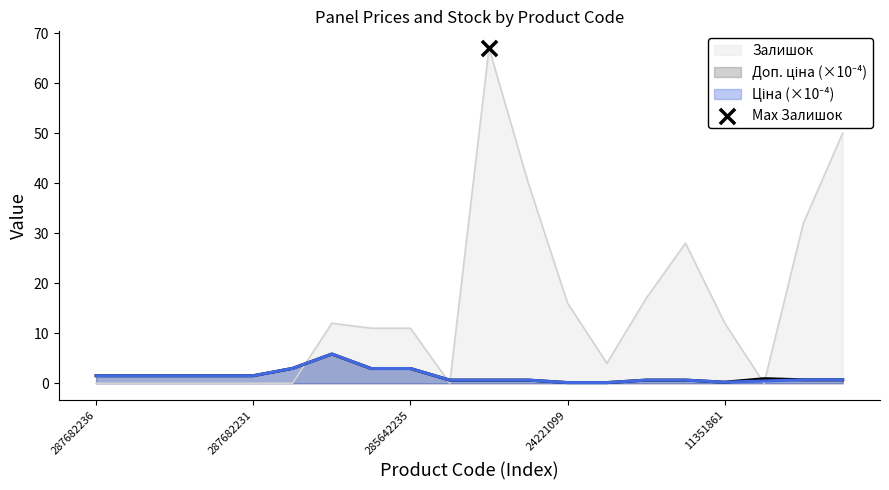

Is the value of Ціна at 287682235 greater than the value of Залишок at 287682236?

Yes